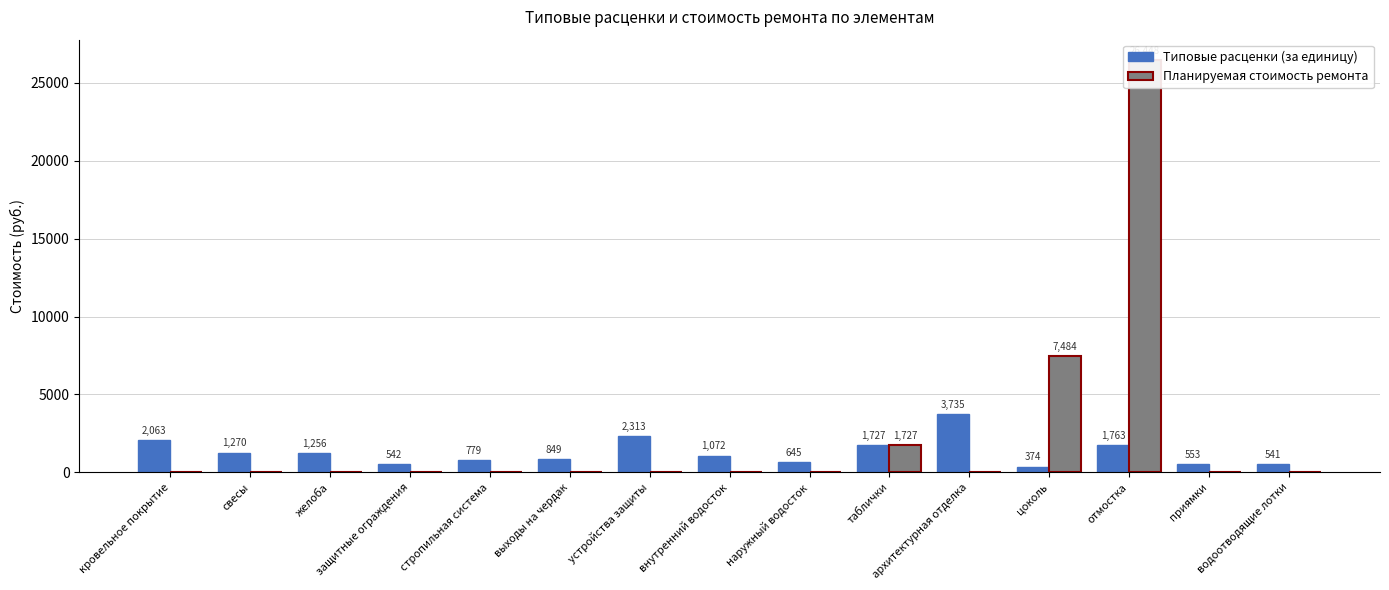

Does the chart contain any negative values?

No